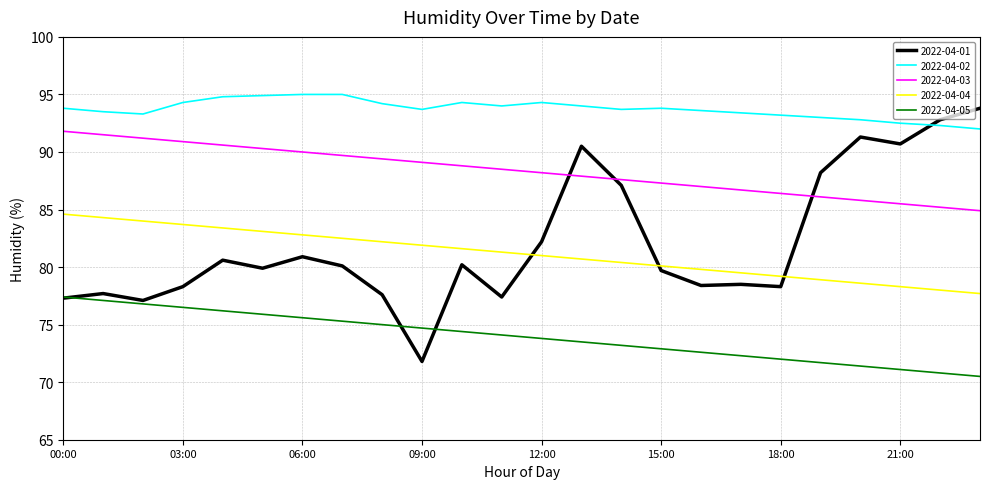

What is the highest value of the 2022-04-03 series?

91.8